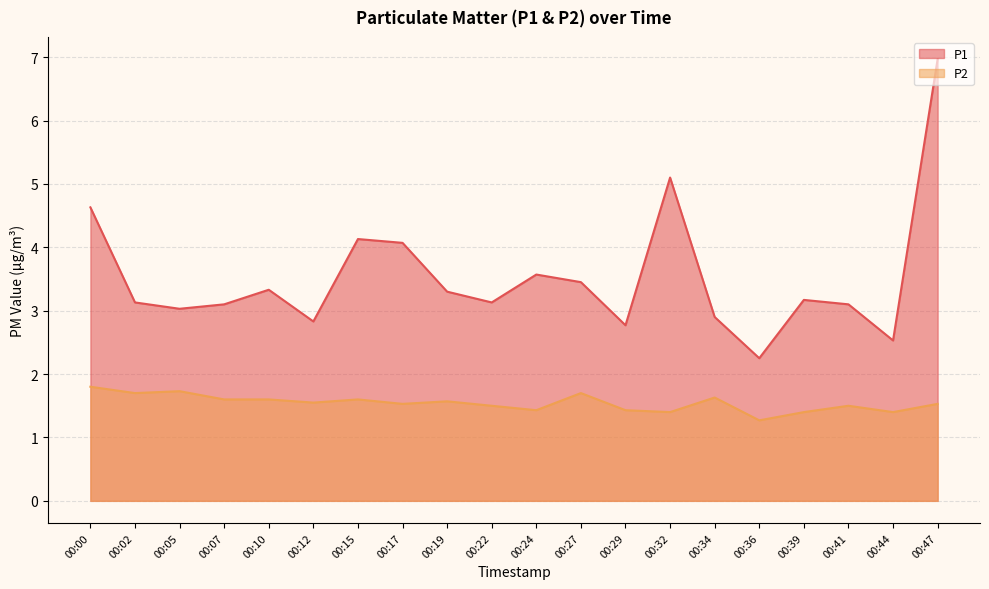

How many P2 values are between 1 and 2?

20